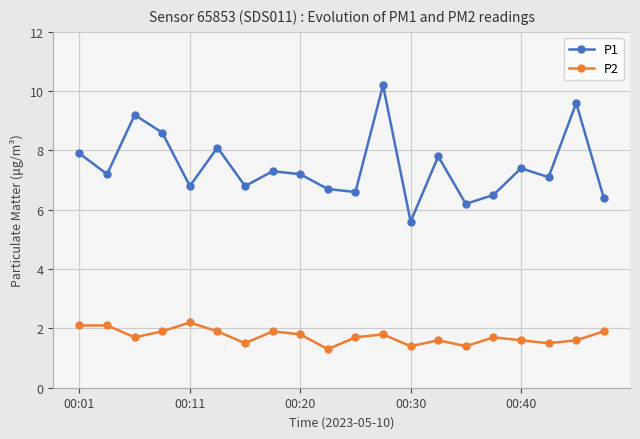

In P2, how many points are lower than both neighbors (excluding endpoints)?

6